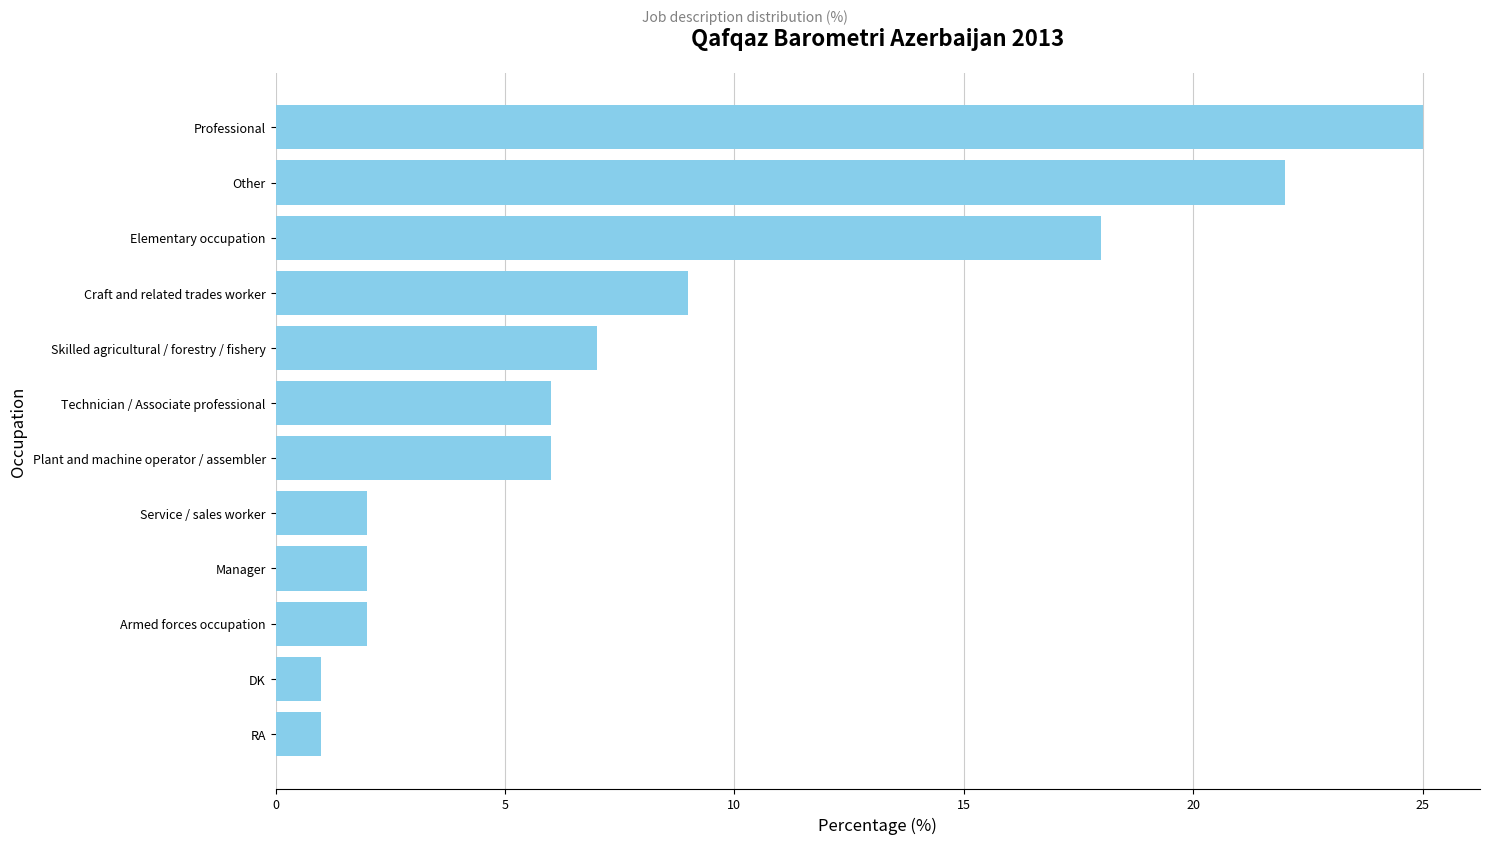

Reading bottom to top, list all the values displayed in this chart.

RA=1	DK=1	Armed forces occupation=2	Manager=2	Service / sales worker=2	Plant and machine operator / assembler=6	Technician / Associate professional=6	Skilled agricultural / forestry / fishery=7	Craft and related trades worker=9	Elementary occupation=18	Other=22	Professional=25